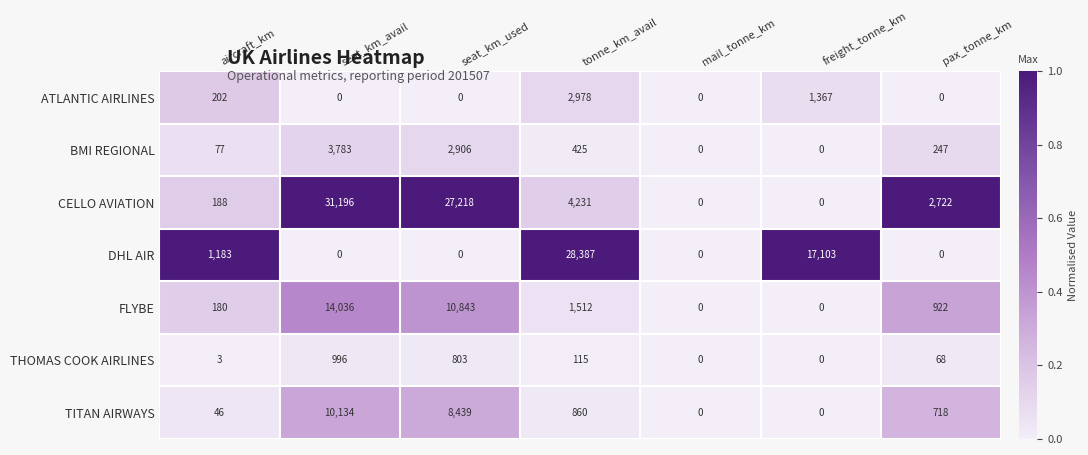

What is the highest value of the TITAN AIRWAYS series?

10134